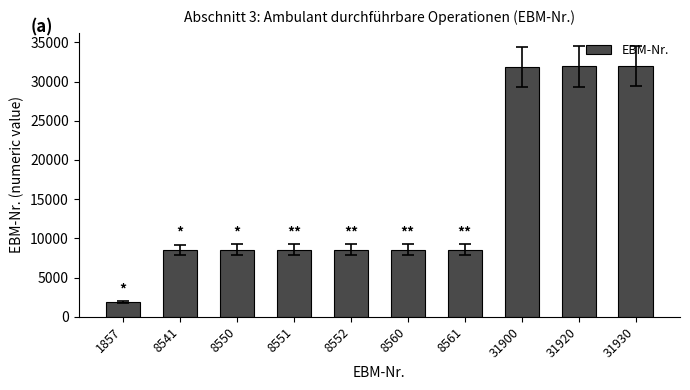

What is the sum of all values?

148922